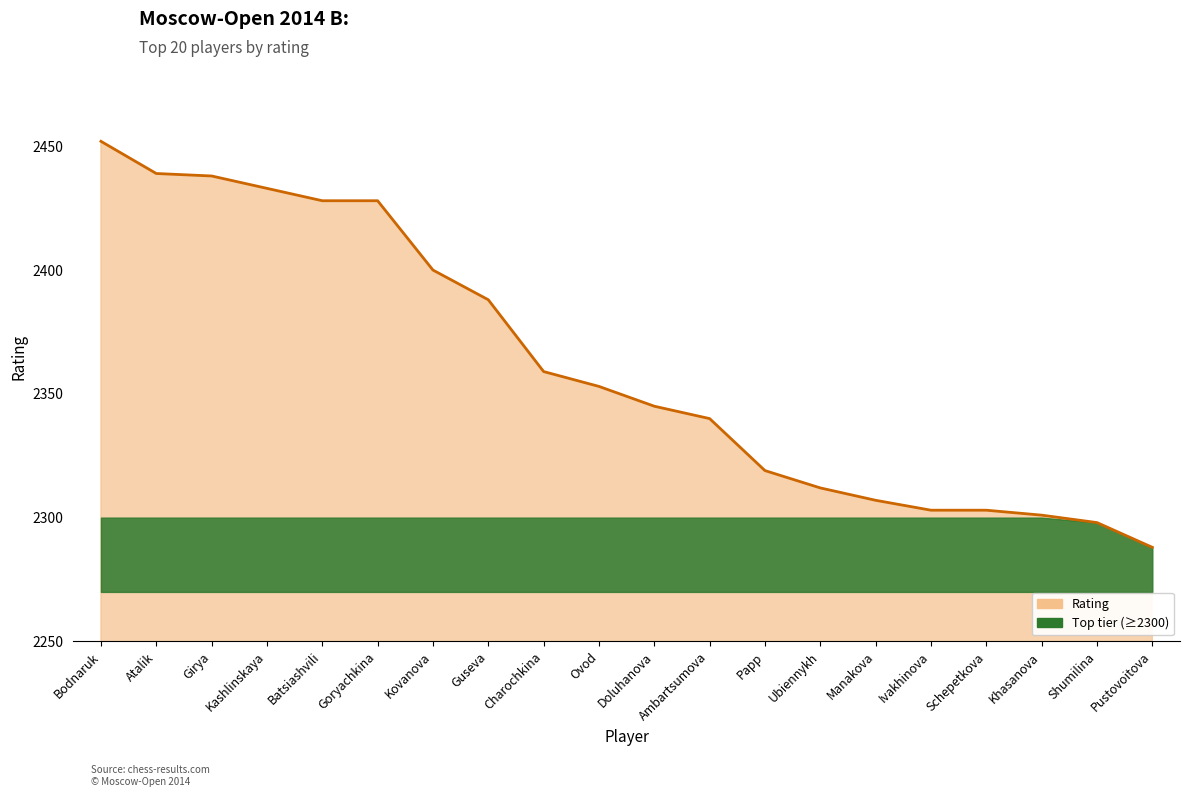

At which label is the value closest to 2370?

Charochkina